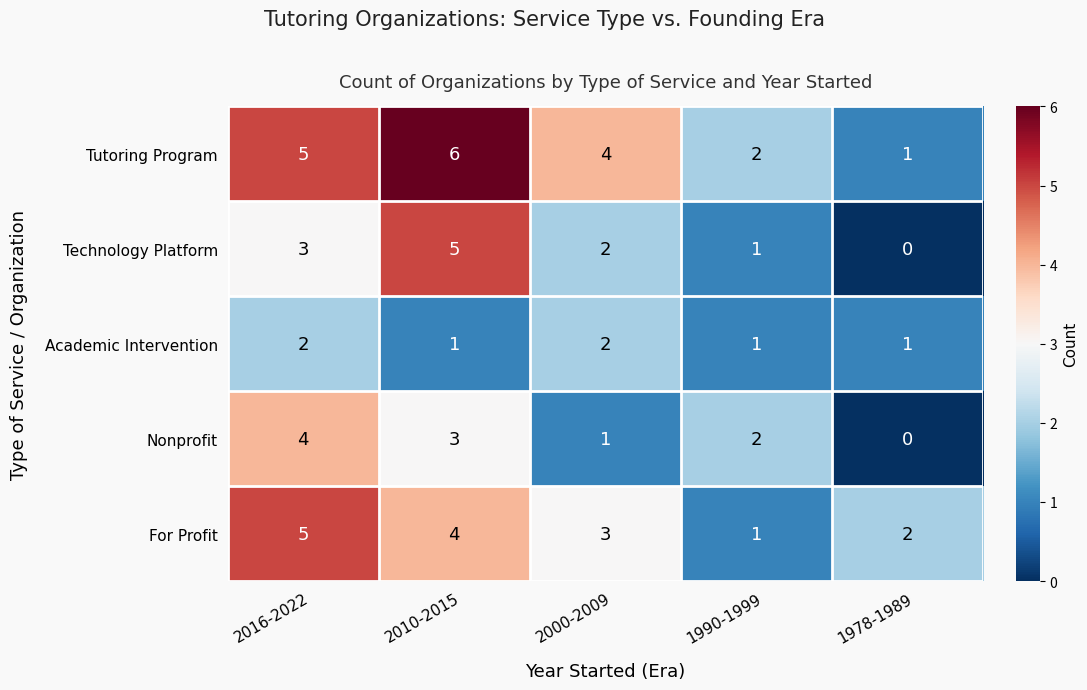

Reading left to right, what are all the values shown in this chart?

Tutoring Program: 2016-2022=5	2010-2015=6	2000-2009=4	1990-1999=2	1978-1989=1
Technology Platform: 2016-2022=3	2010-2015=5	2000-2009=2	1990-1999=1	1978-1989=0
Academic Intervention: 2016-2022=2	2010-2015=1	2000-2009=2	1990-1999=1	1978-1989=1
Nonprofit: 2016-2022=4	2010-2015=3	2000-2009=1	1990-1999=2	1978-1989=0
For Profit: 2016-2022=5	2010-2015=4	2000-2009=3	1990-1999=1	1978-1989=2